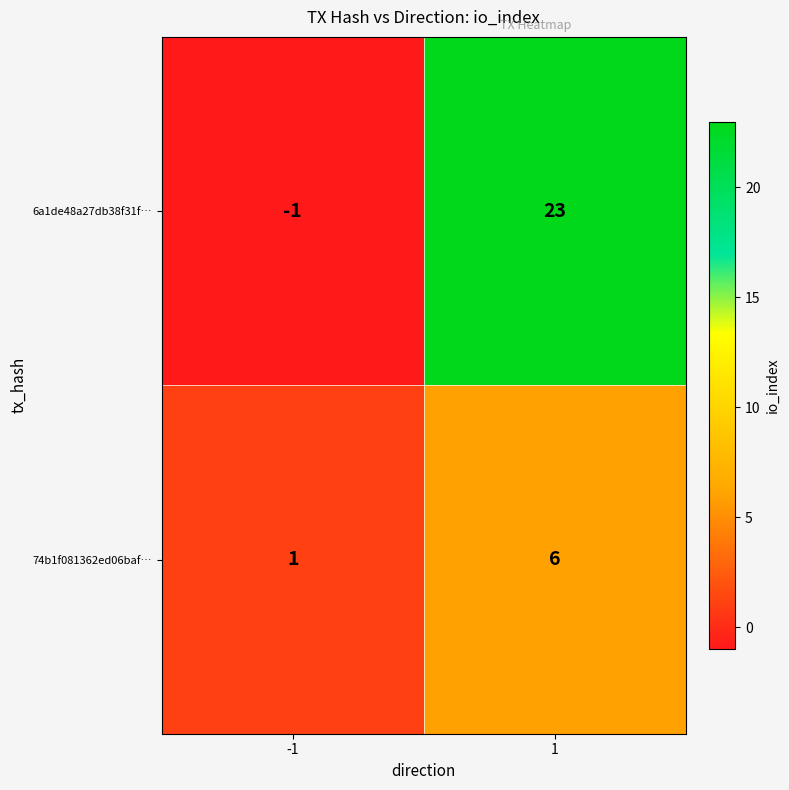

Which series has the largest total across all categories?

6a1de48a27db38f31f…